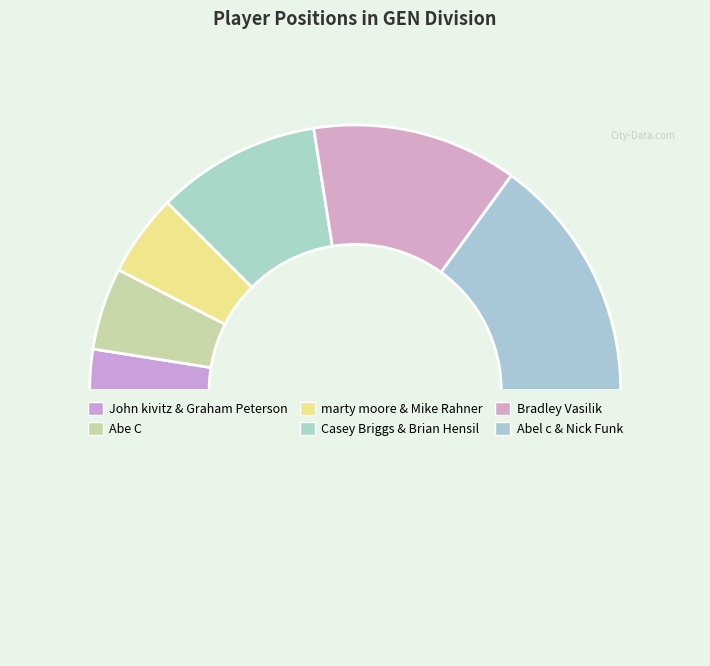

Which category has the biggest portion of the pie?

Abel c & Nick Funk